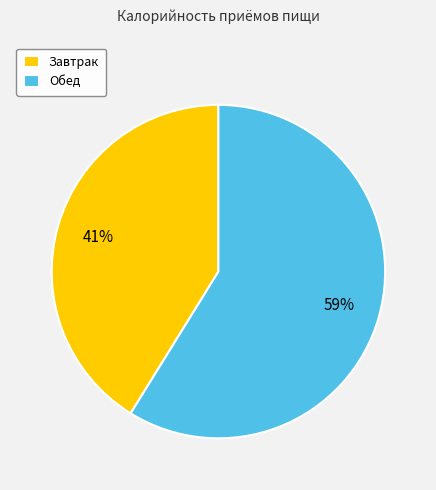

Is there any slice that represents more than half of the pie?

Yes